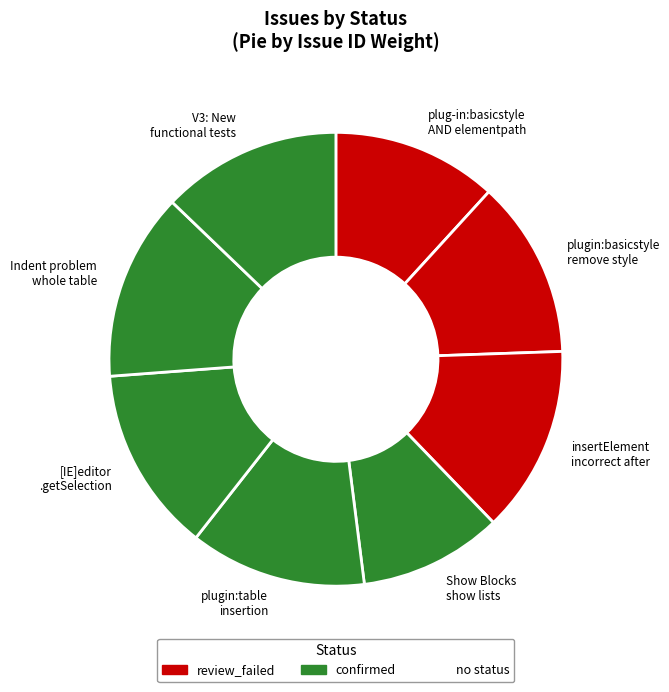

True or false: [IE]editor .getSelection accounts for 7% of the total.

False